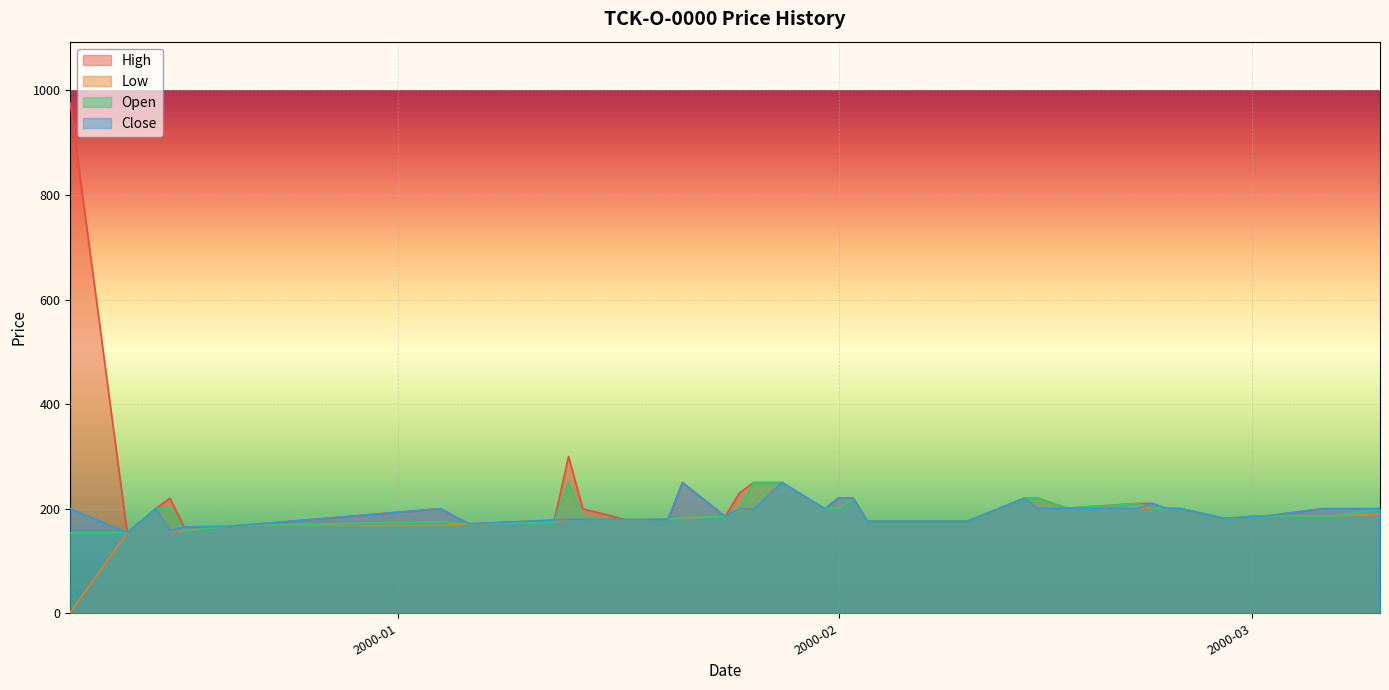

What is the label of the 1st point from the left?

1999-12-09